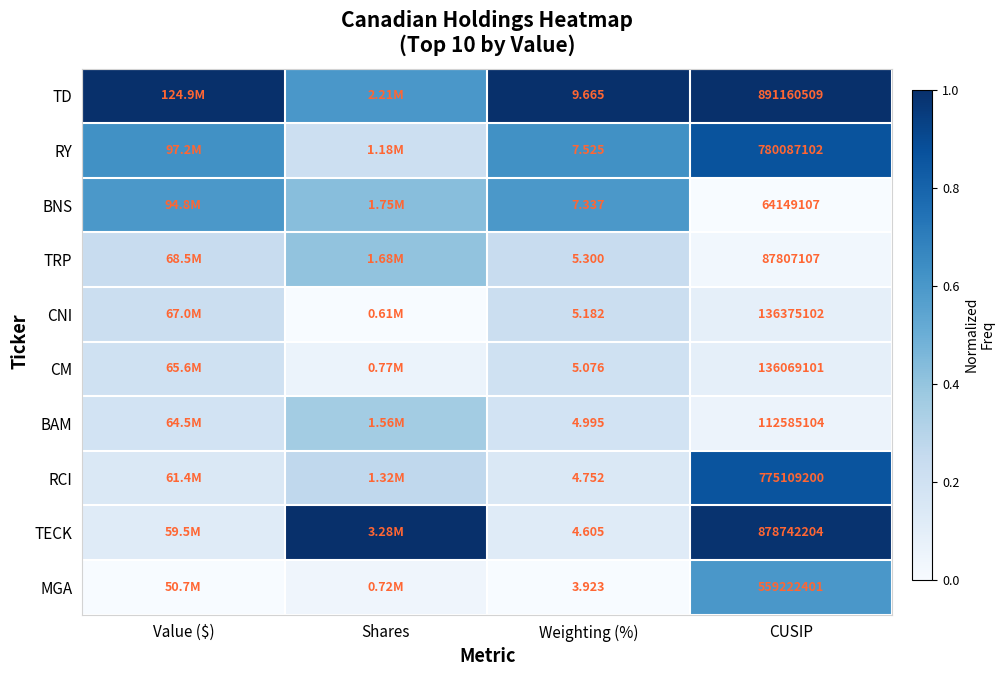

At CUSIP, list the series in order from largest to smallest.

TD, TECK, RY, RCI, MGA, CNI, CM, BAM, TRP, BNS